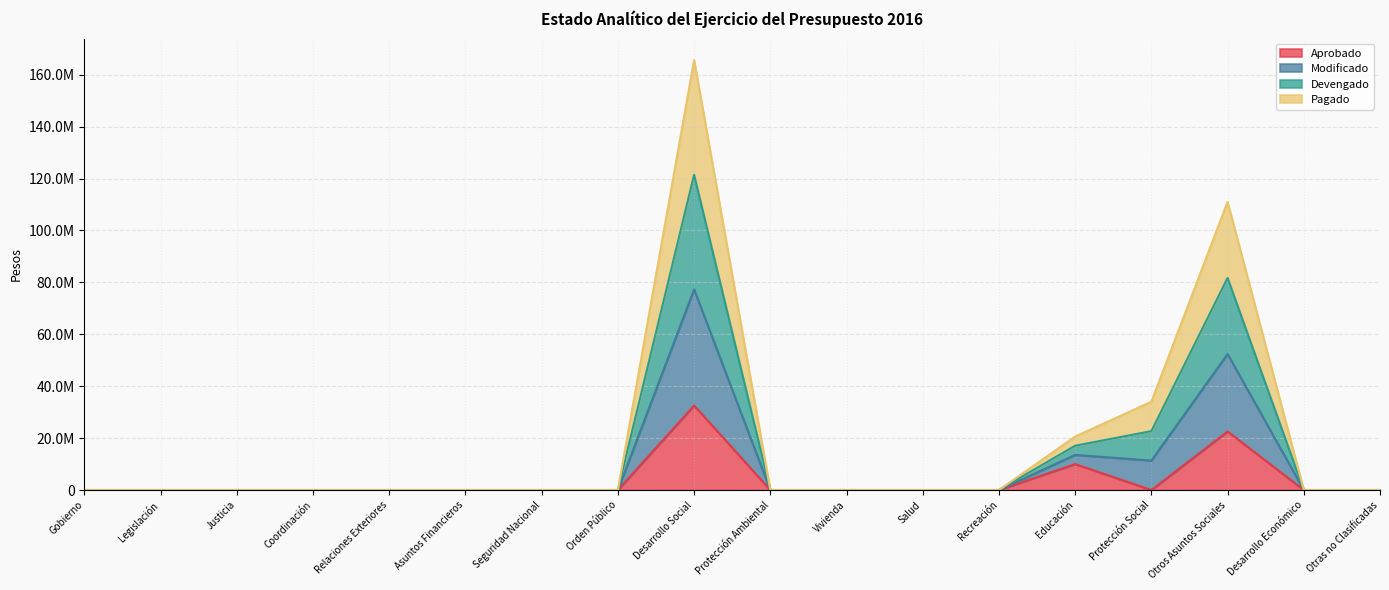

At which category is the sum across all series the highest?

Desarrollo Social